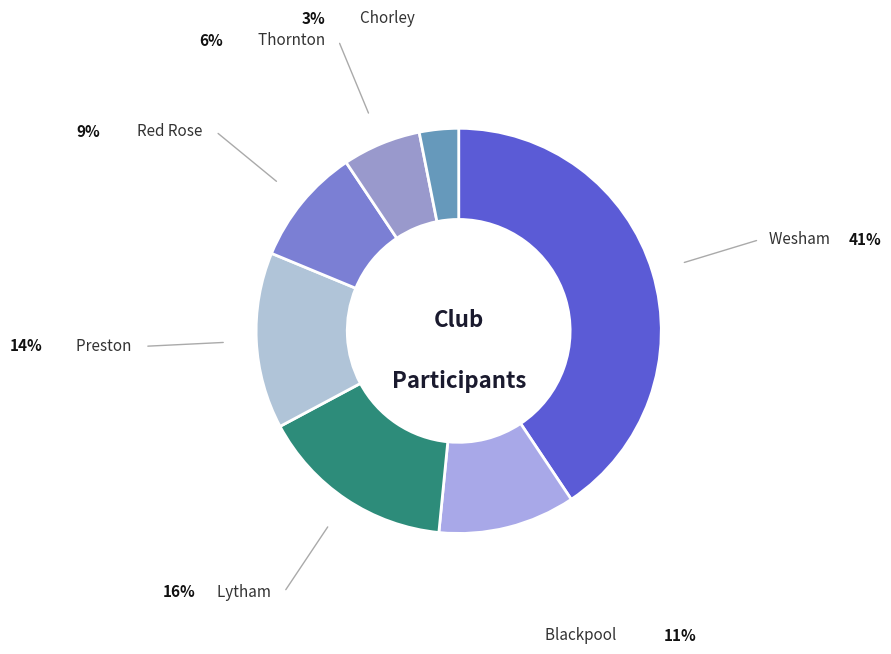

Count the number of slices in the pie.

7